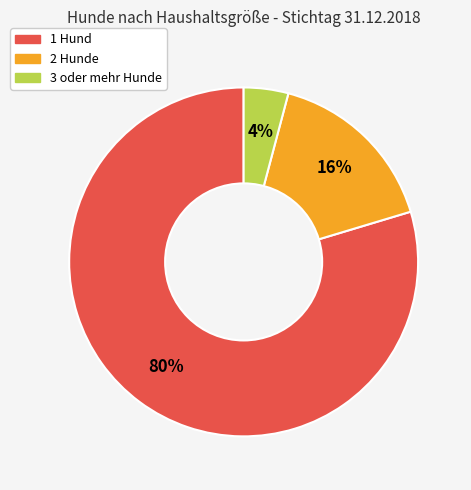

To the nearest percent, what percentage of the pie is 2 Hunde?

16%